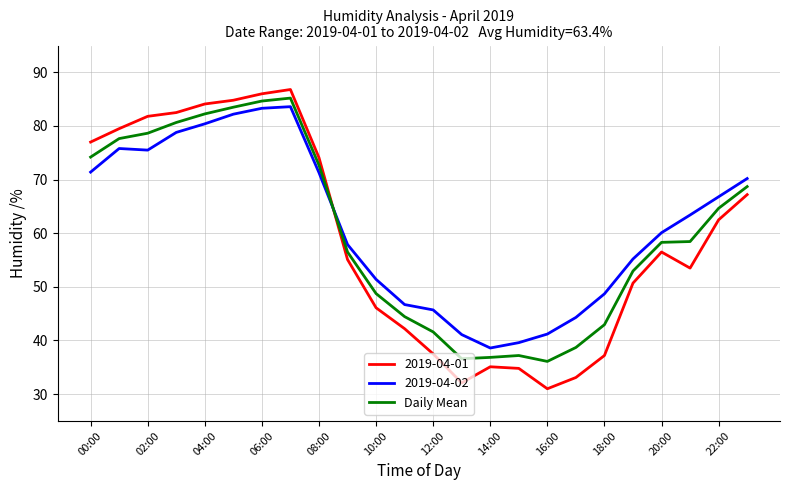

True or false: Daily Mean and 2019-04-01 intersect in this chart.

True